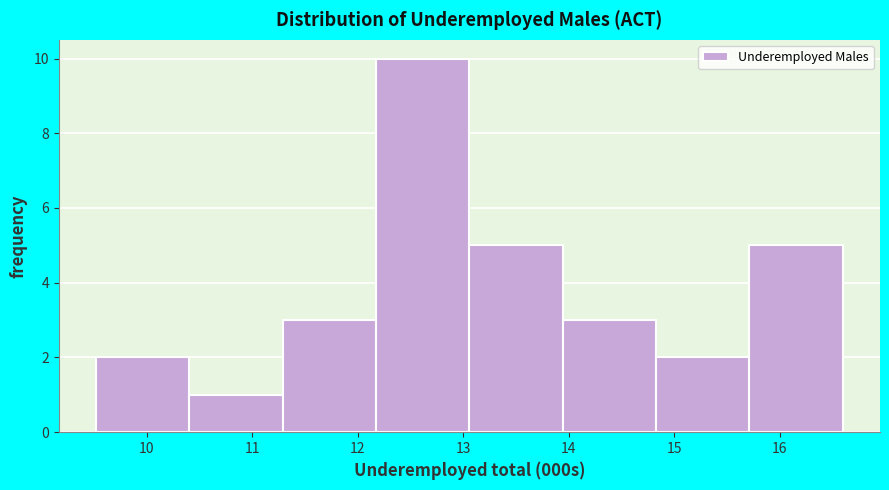

What is the height of the bar covering 10.4 to 11.3 on the x-axis? Neither the bar edges nor the heights are printed on the chart, so give them approximately, as read against the axes.

1